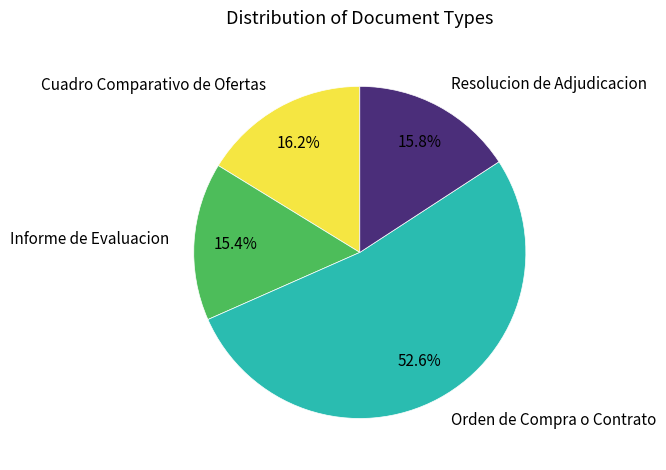

Which category has the biggest portion of the pie?

Orden de Compra o Contrato